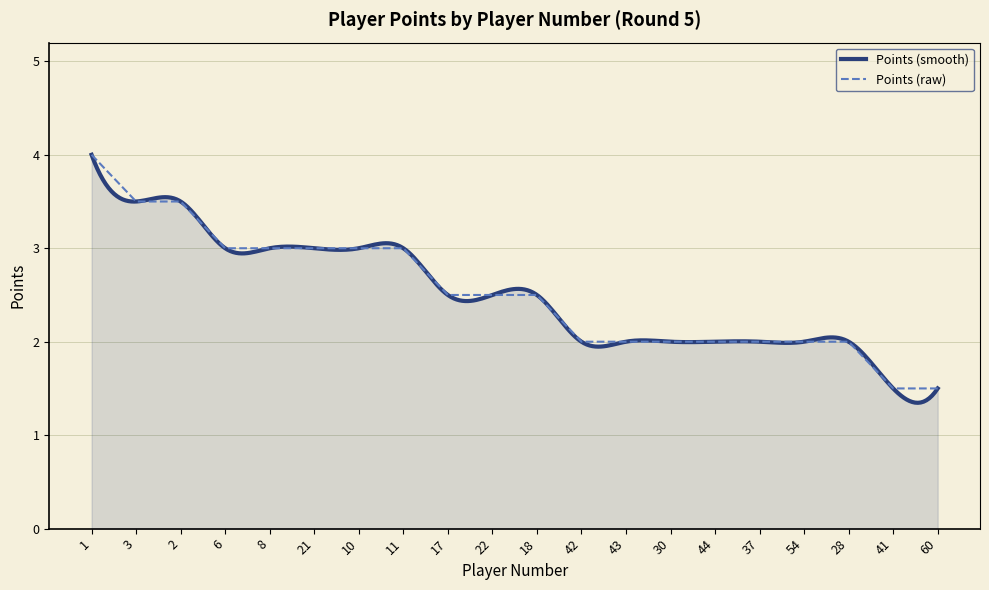

What is the label of the 11th point from the left?

18